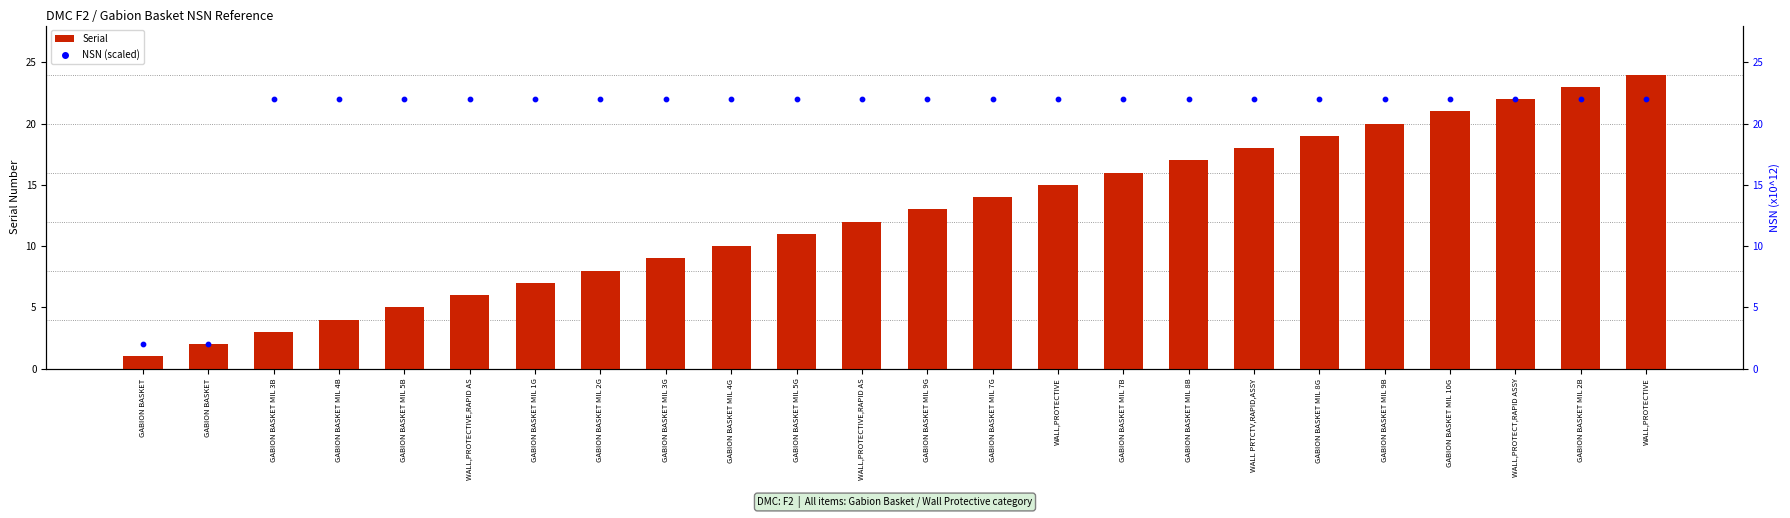

Which series reaches the maximum Y coordinate?

Serial